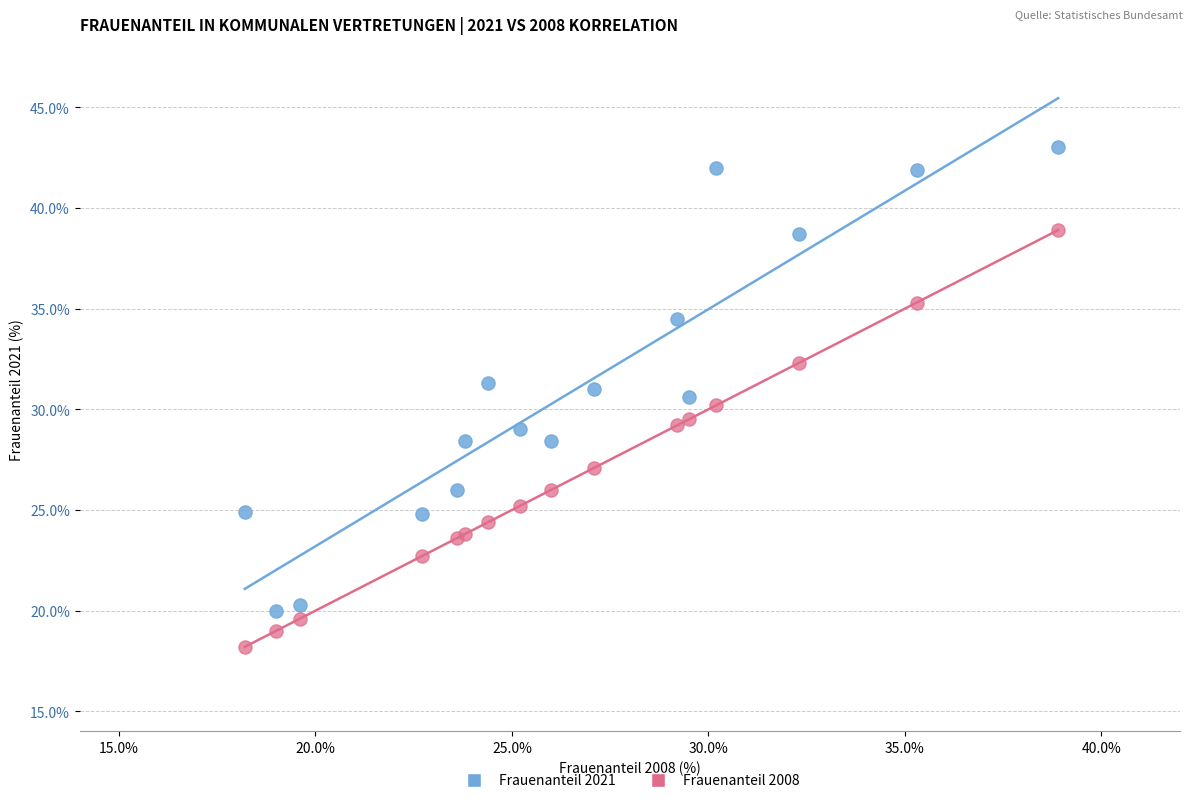

What are all the series names shown in the legend?

Frauenanteil 2021, Frauenanteil 2008